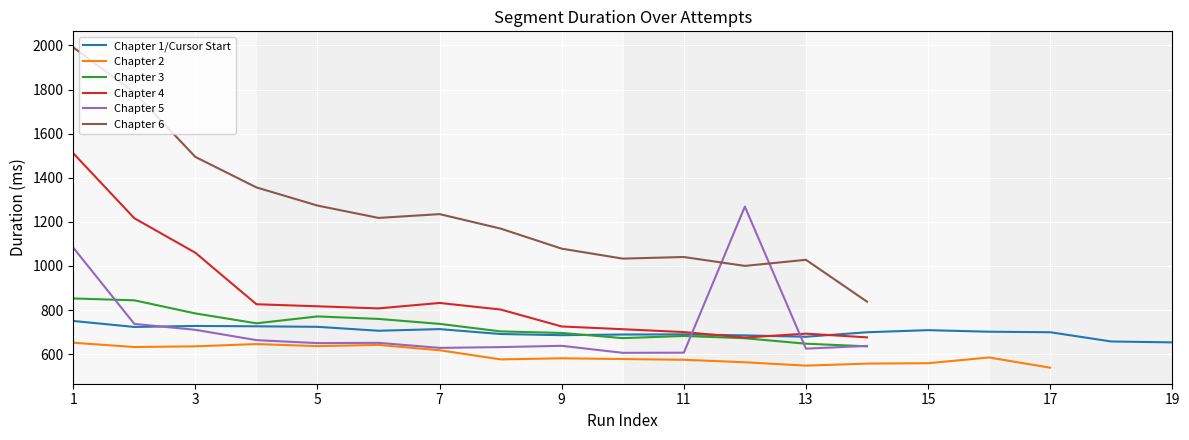

How many intersections are there between Chapter 1/Cursor Start and Chapter 4?

3